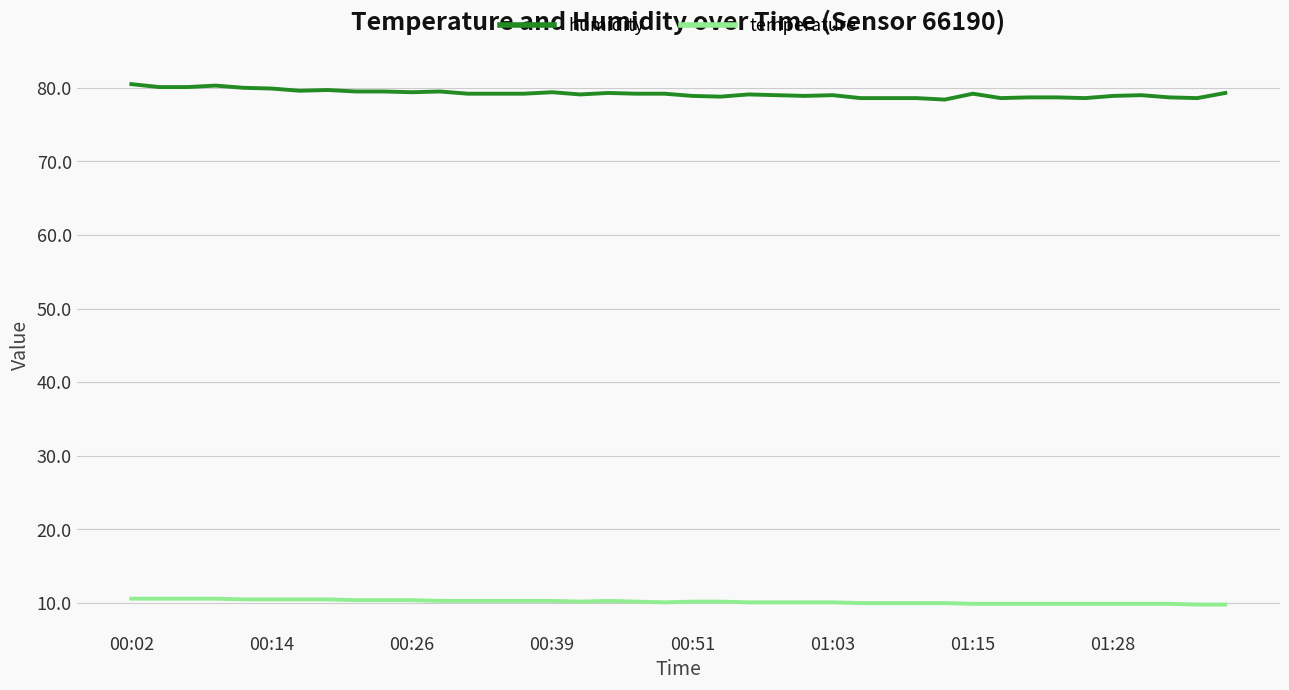

True or false: temperature and humidity cross at least once.

False